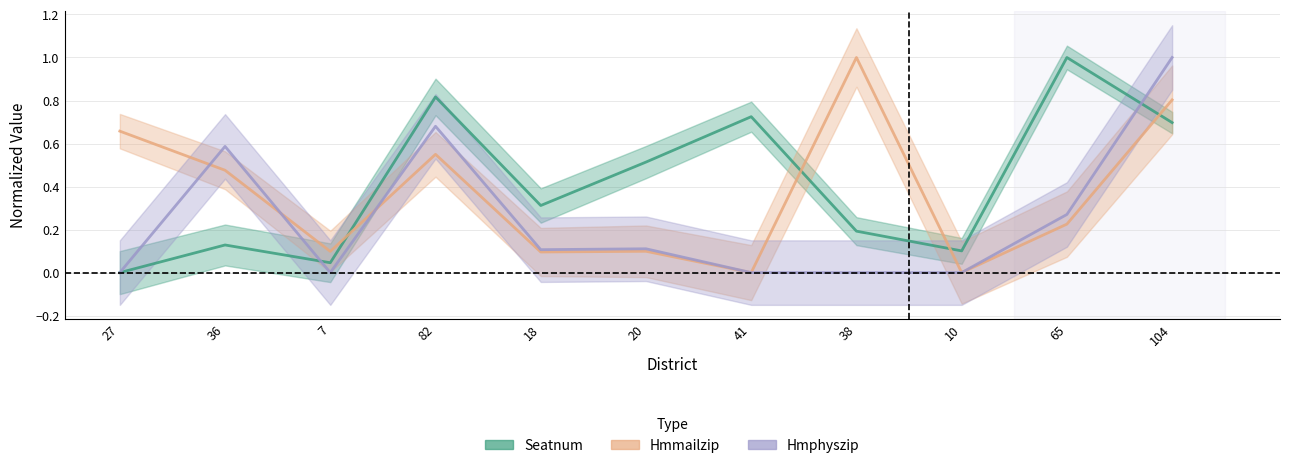

What is the label of the 4th point from the left?

82